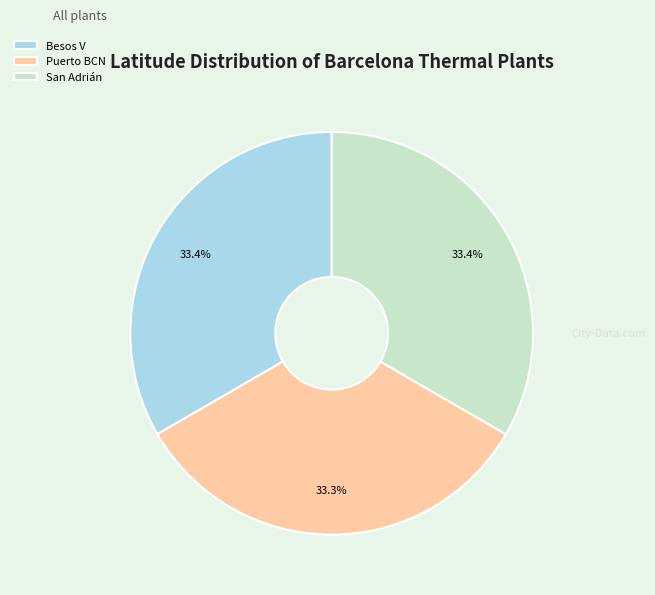

Is there any slice that represents more than half of the pie?

No